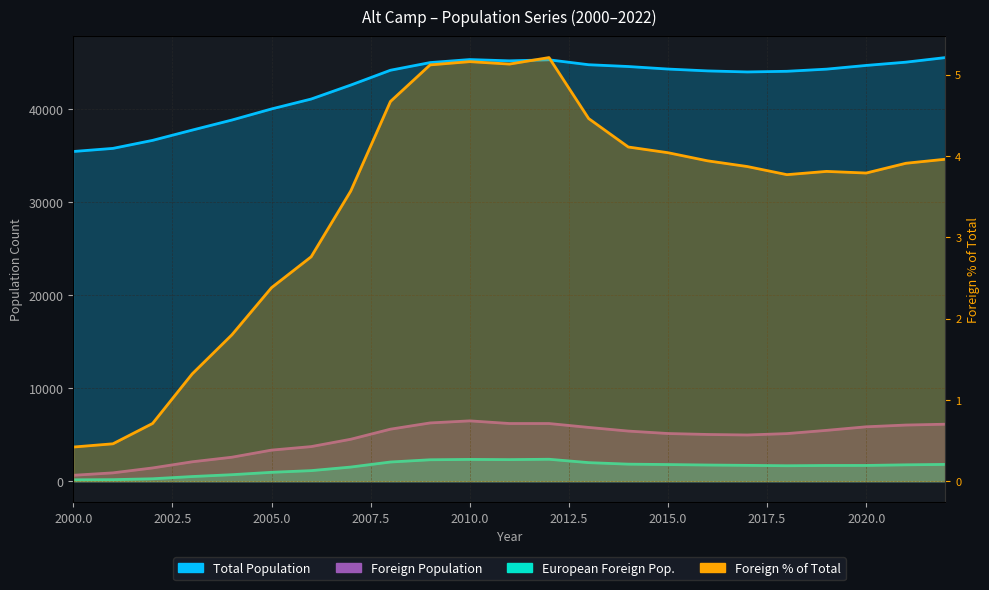

At which label is Total Population closest to 40491?

2005